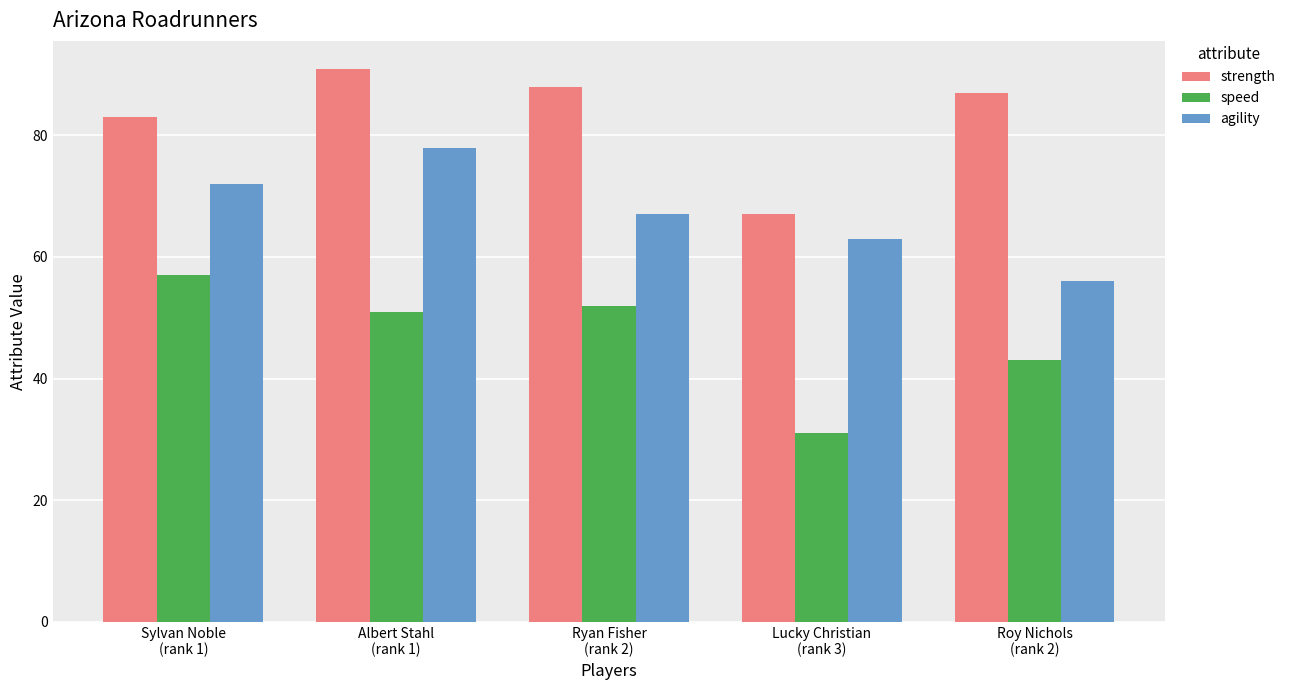

Reading left to right, what are all the values shown in this chart?

strength: 83	91	88	67	87
speed: 57	51	52	31	43
agility: 72	78	67	63	56